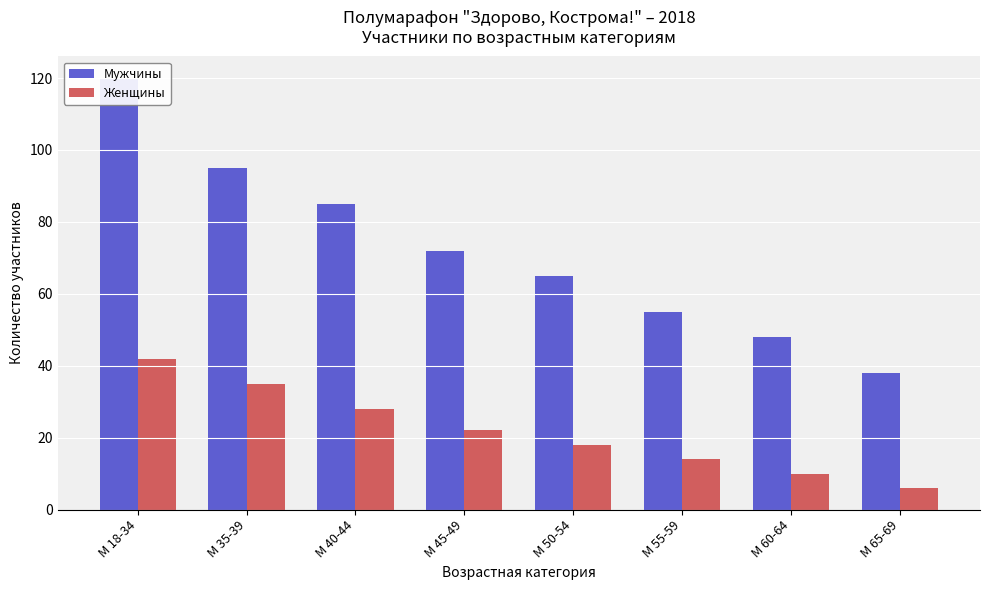

At which label is Мужчины closest to 79?

М 40-44